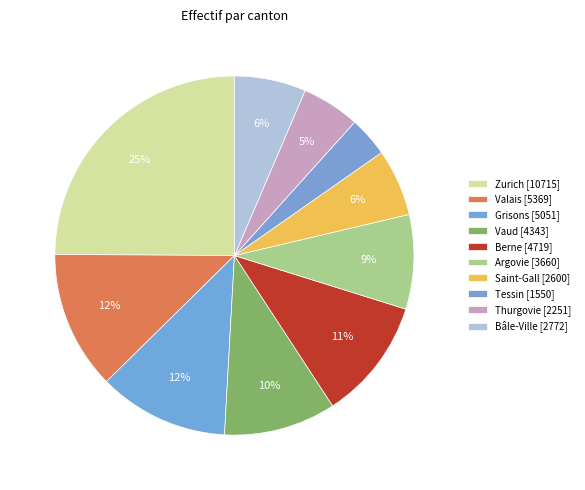

What percentage is the Bâle-Ville slice, to the nearest percent?

6%